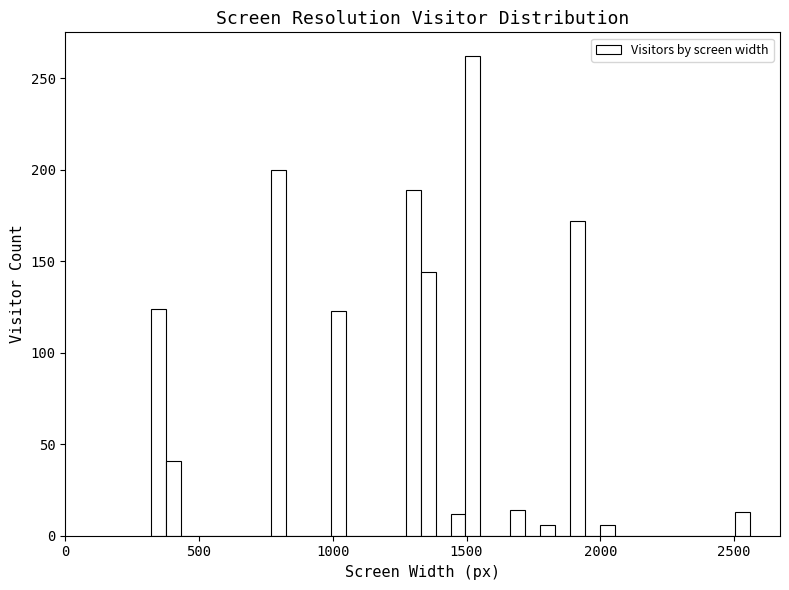

Around what value on the x-axis is the tallest bar? Give the approximate position of its centre, as read against the axis.

1500